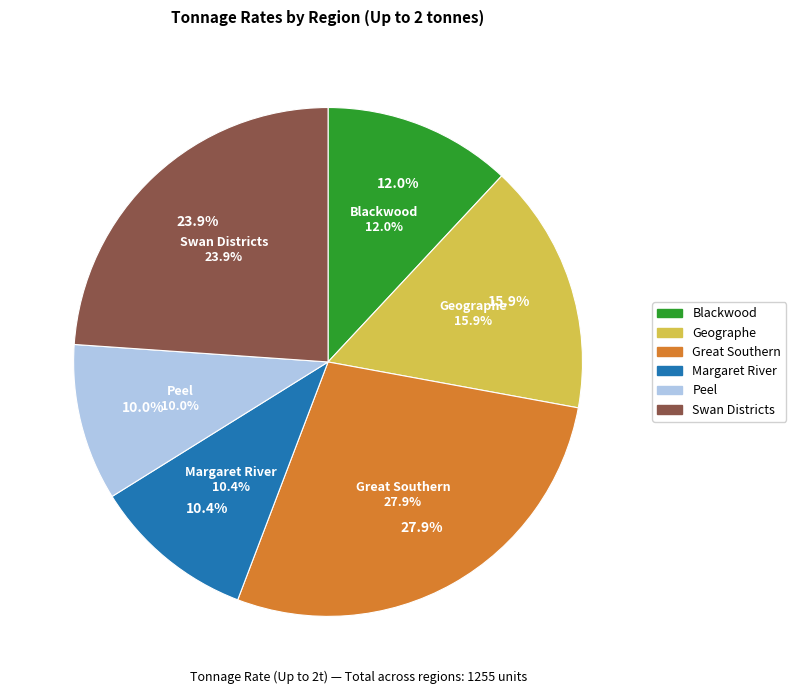

What is the change in value from Great Southern to Peel?

-225